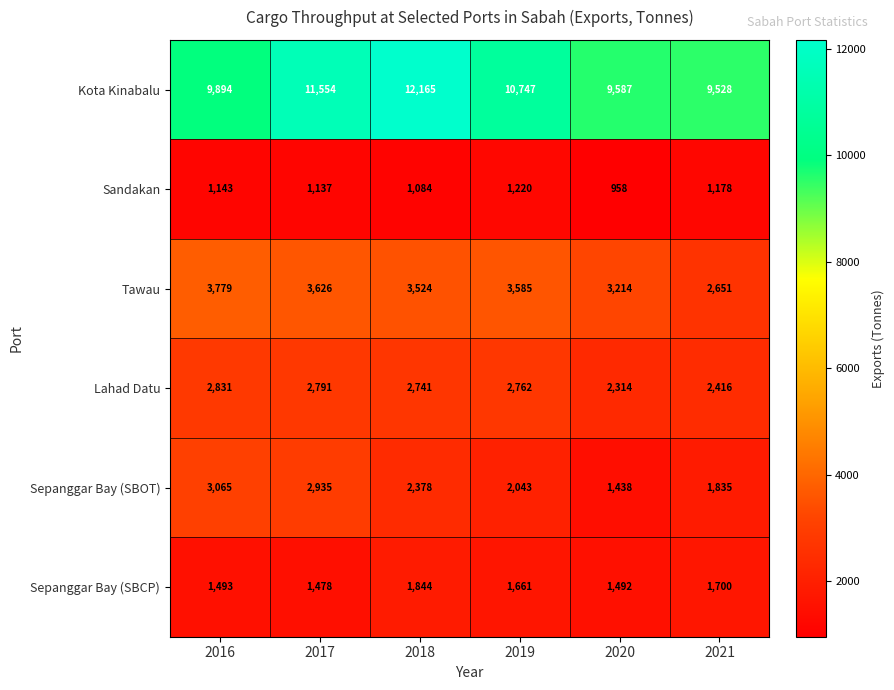

What is the spread (max minus min) of values at 2018?

11081